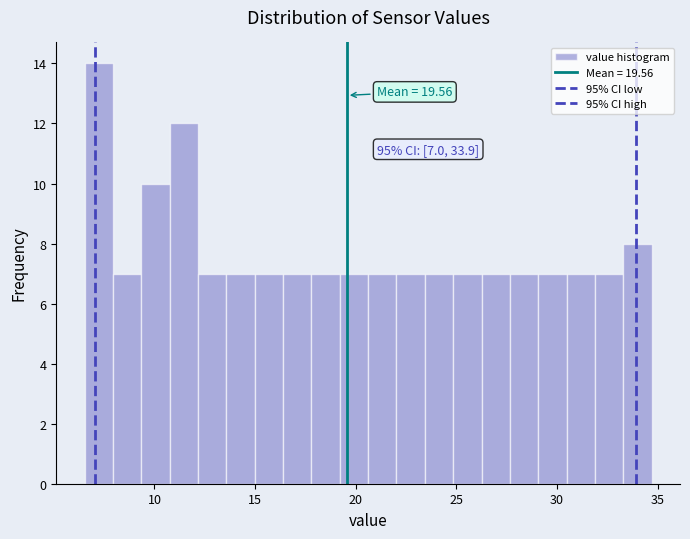

Read against the x-axis, roughly where is the centre of the tallest bar?

7.0